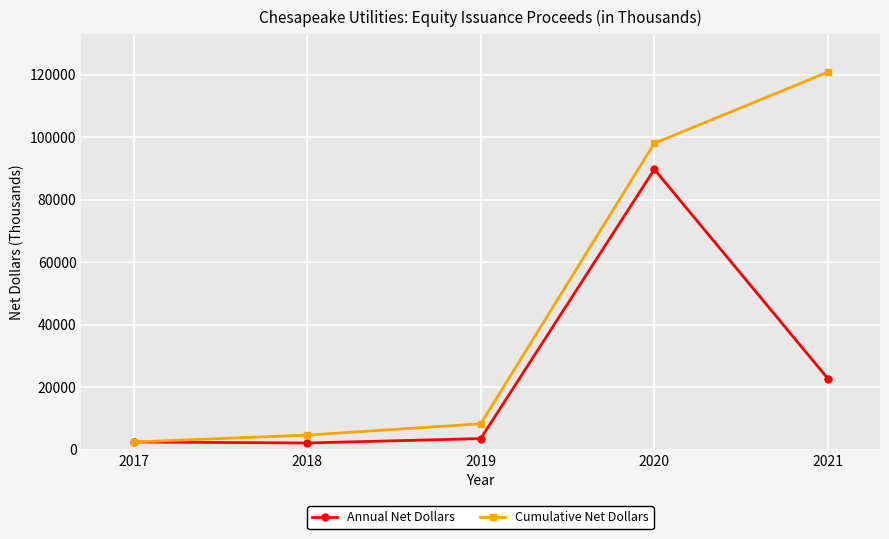

What is the sum of all Annual Net Dollars values?

120869